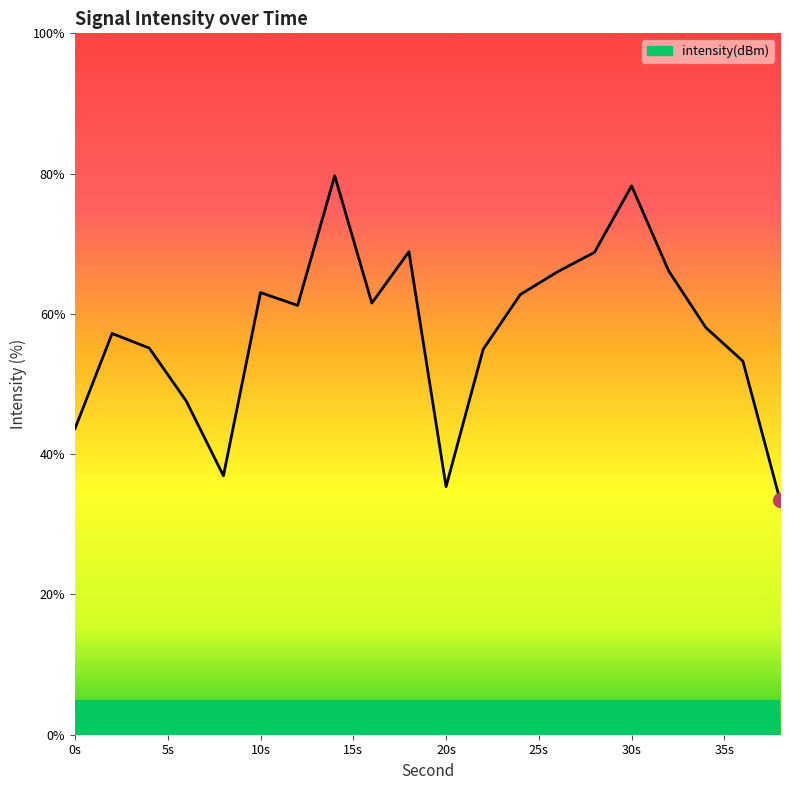

What is the greatest value displayed?

79.7